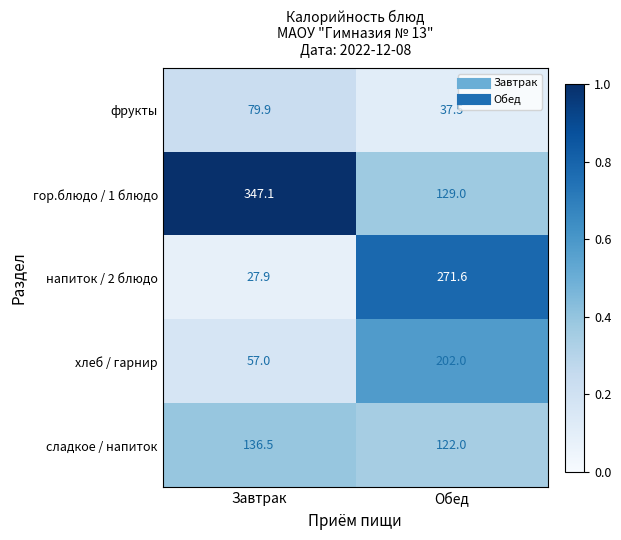

At which category is the sum across all series the highest?

Обед